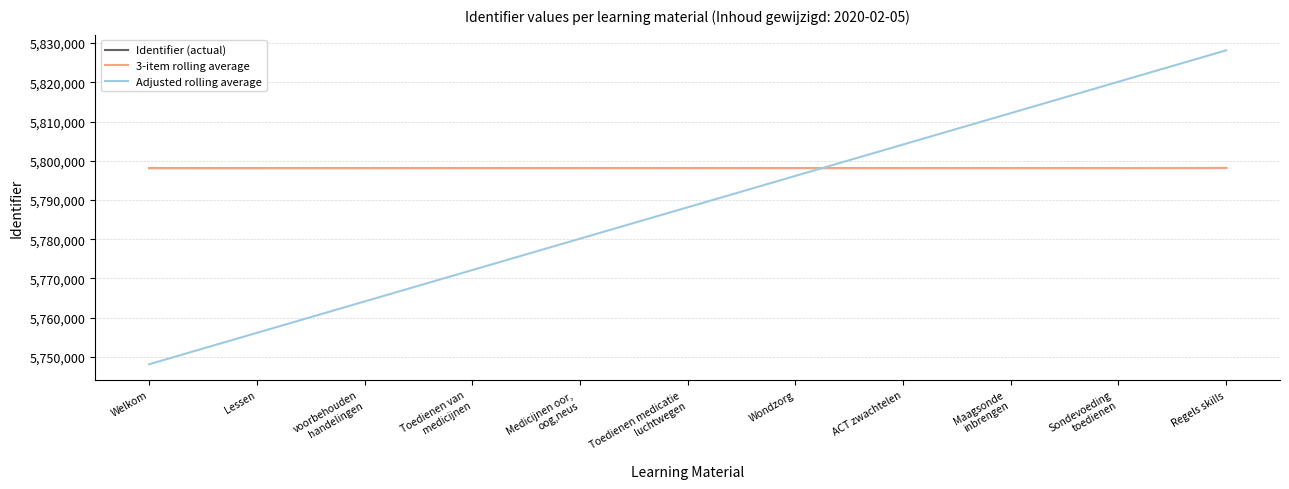

What position from the left is ACT zwachtelen?

8